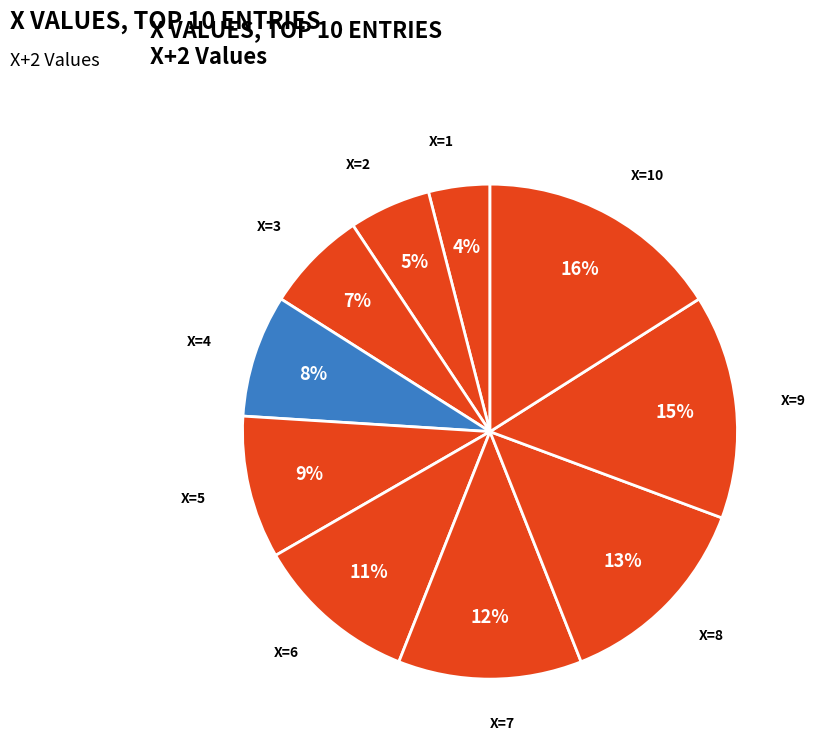

Which has a higher value, X=9 or X=3?

X=9